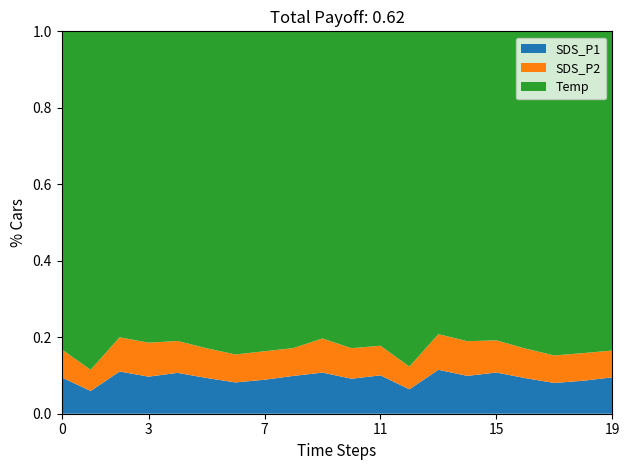

The value of SDS_P1 at 3 is 0.0. True or false?

False